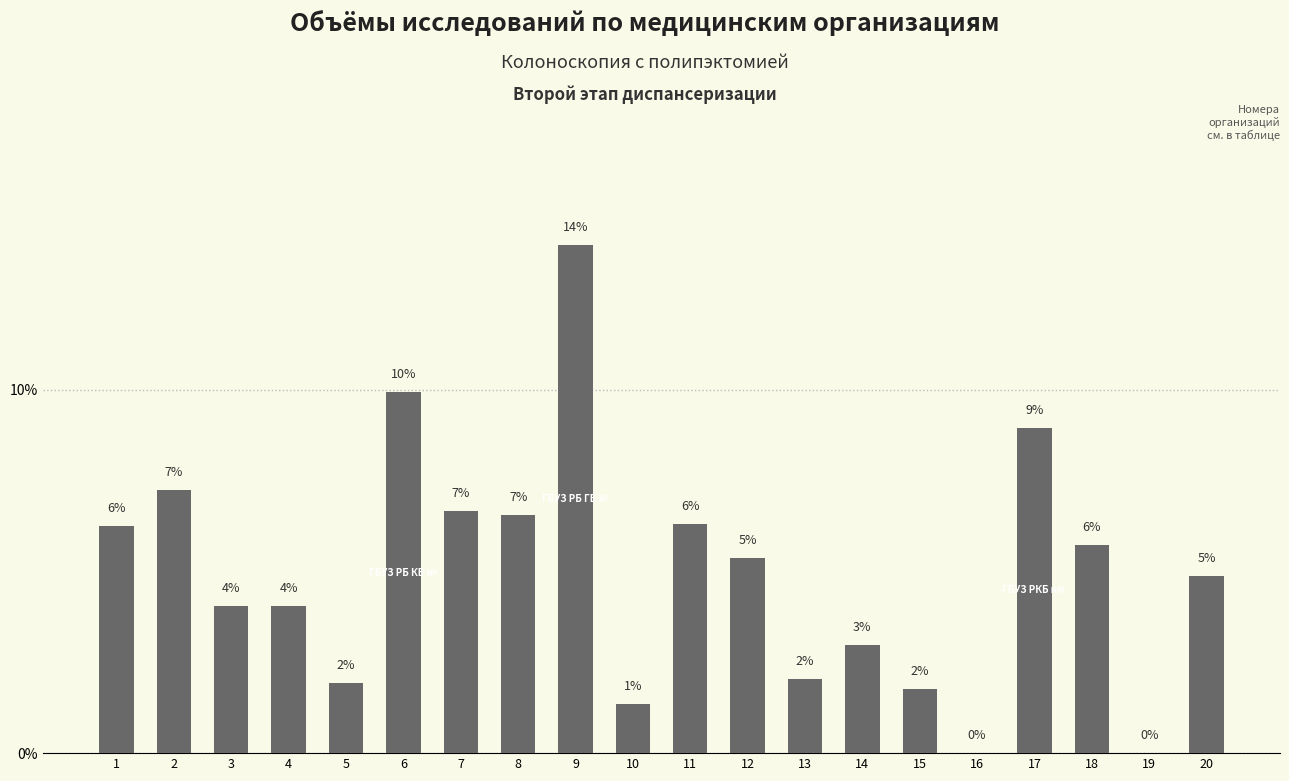

True or false: the data shows 2.0 at 13.

True